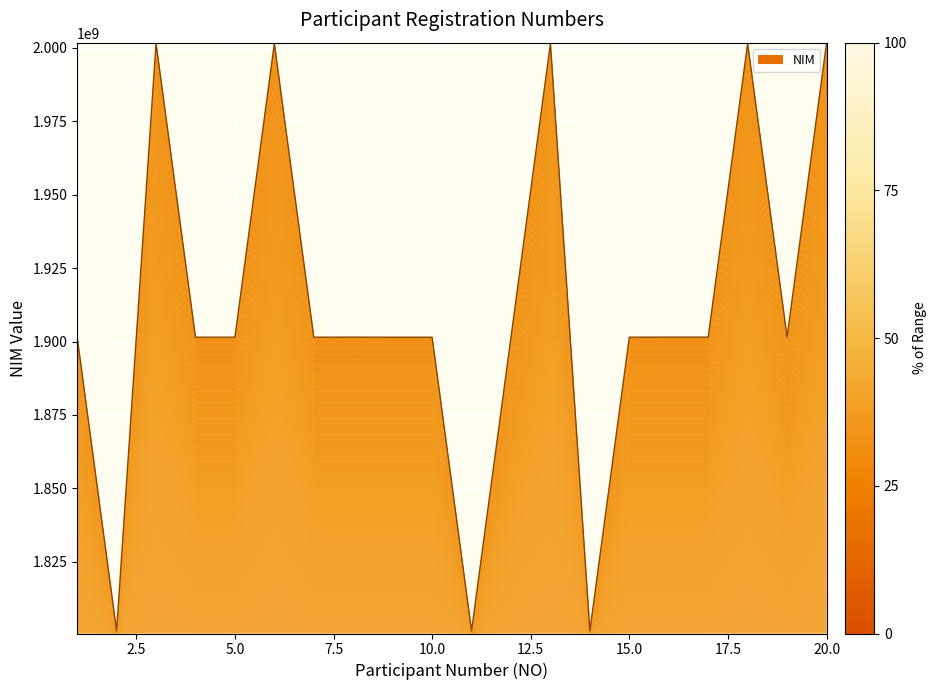

What is the sum of all values?

38229940843